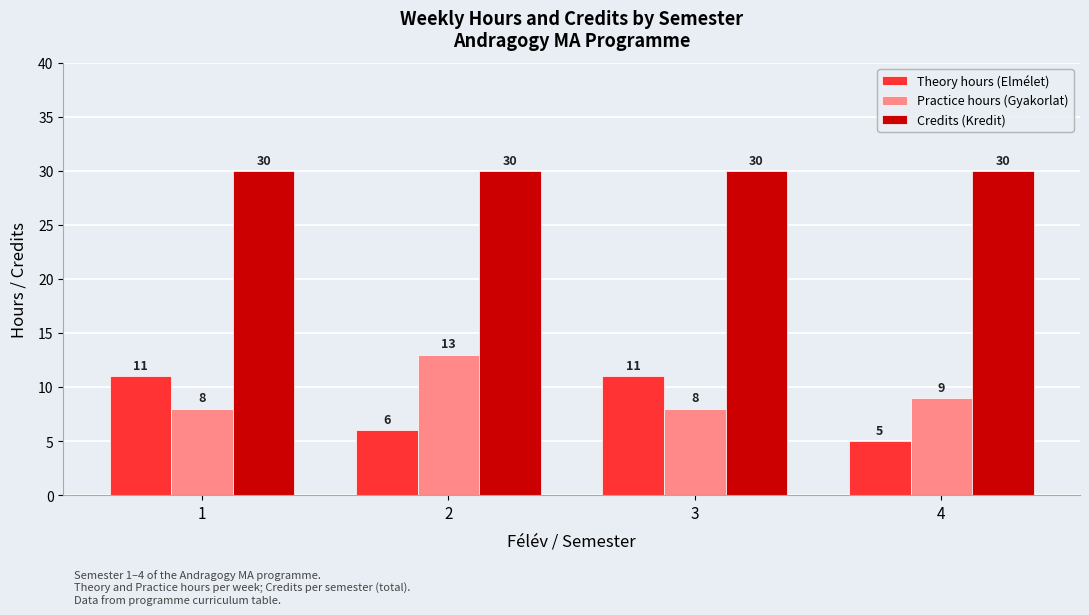

Is it true that Credits (Kredit) equals 21 at 3?

False